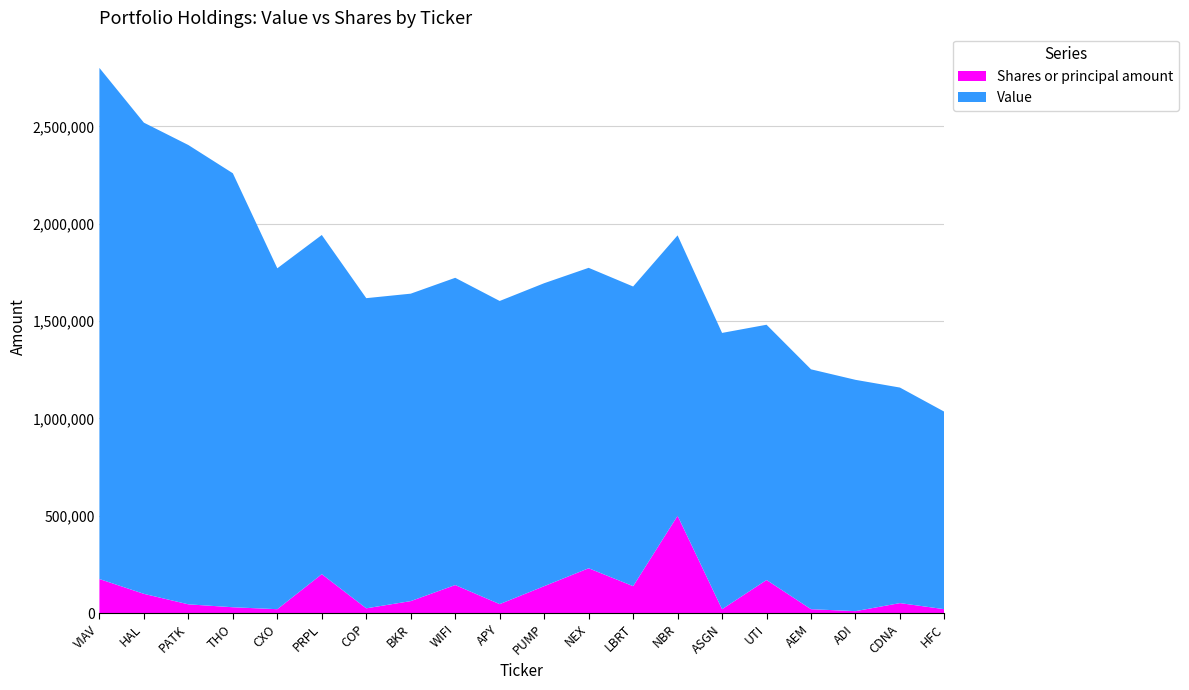

Reading left to right, list all the values displayed in this chart.

Value: VIAV=2625000	HAL=2420000	PATK=2359000	THO=2229000	CXO=1751000	PRPL=1742000	COP=1593000	BKR=1579000	WIFI=1578000	APY=1557000	PUMP=1556000	NEX=1543000	LBRT=1539000	NBR=1440000	ASGN=1419000	UTI=1311000	AEM=1232000	ADI=1188000	CDNA=1107000	HFC=1014000
Shares or principal amount: VIAV=175000	HAL=98900	PATK=45000	THO=30000	CXO=20000	PRPL=200000	COP=24500	BKR=61600	WIFI=144100	APY=46100	PUMP=138300	NEX=230300	LBRT=138400	NBR=500000	ASGN=20000	UTI=170000	AEM=20000	ADI=10000	CDNA=51300	HFC=20000